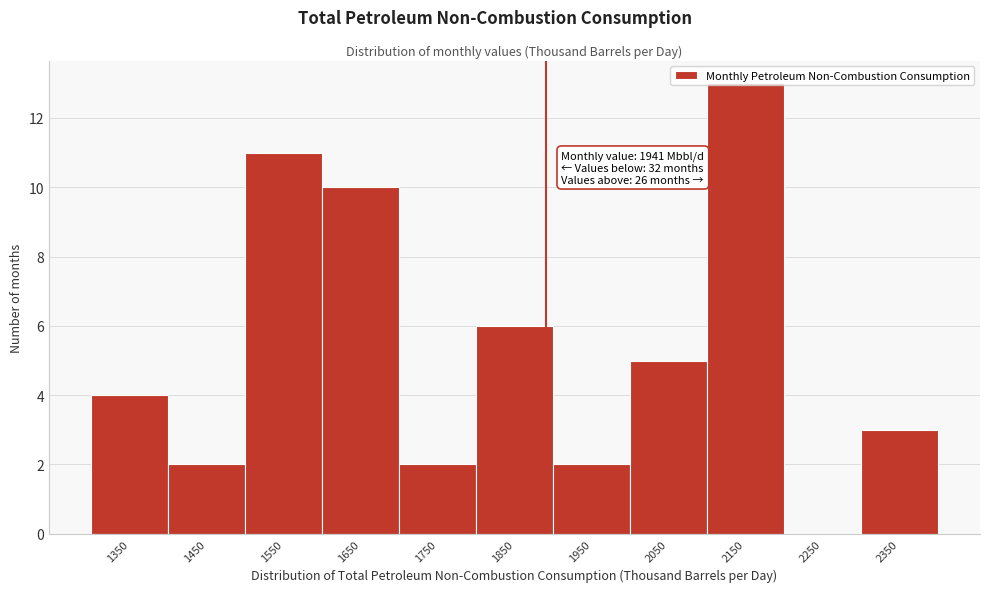

The chart shows a value of 16 at 1550. True or false?

False